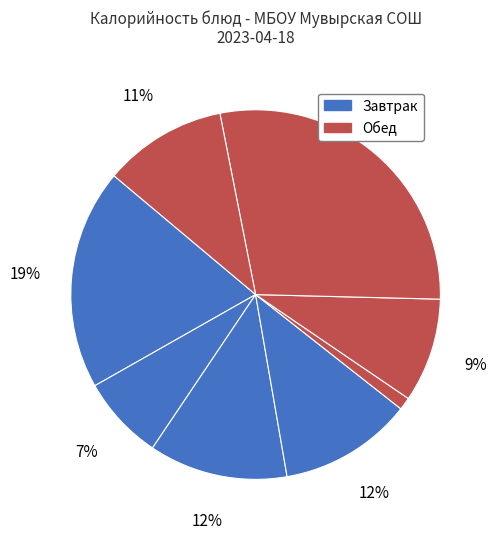

Count the number of slices in the pie.

8